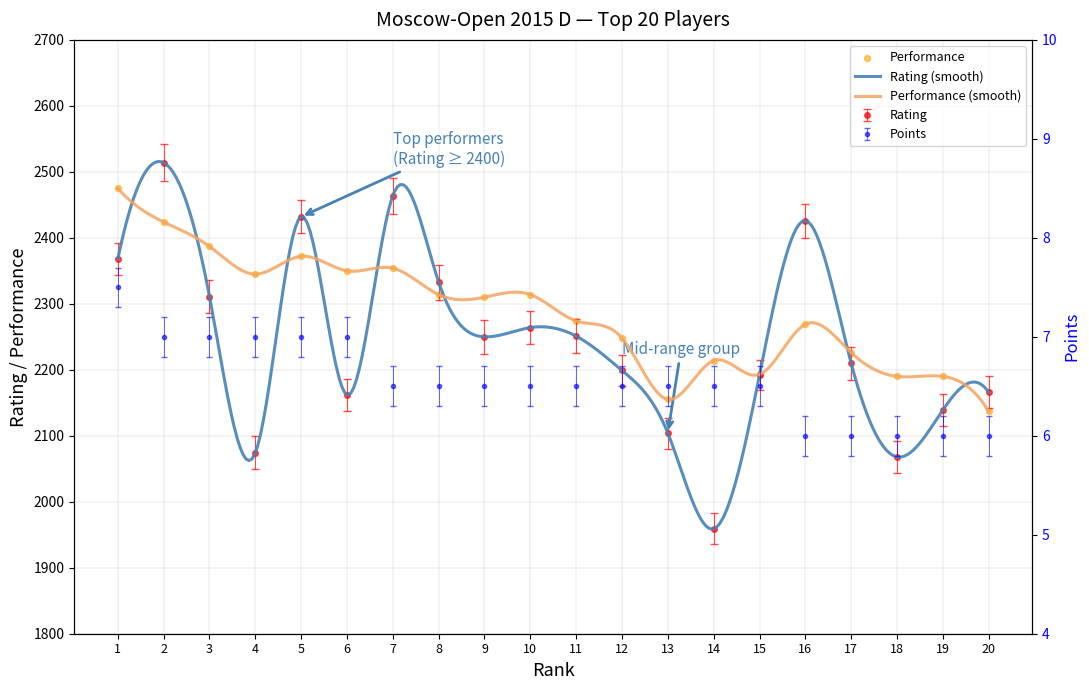

Which series has the widest spread of Y values?

Rating